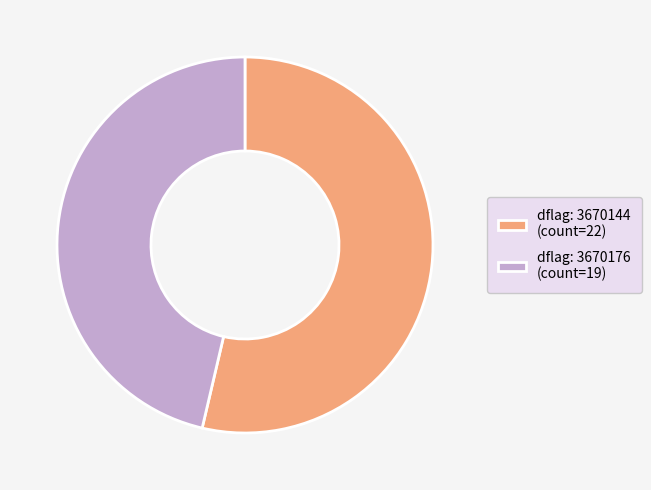

Is it true that dflag: 3670144 (count=22) is 54% of the pie?

True